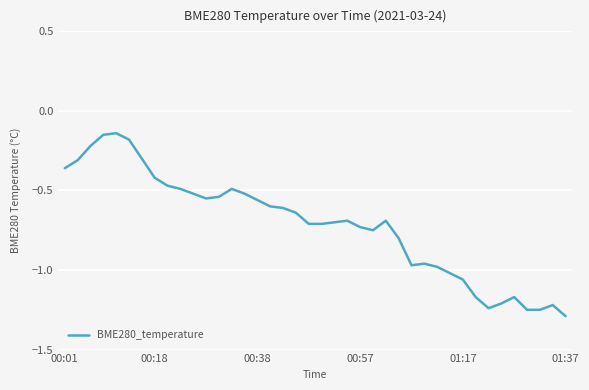

At which category does the data reach its first local valley?

11